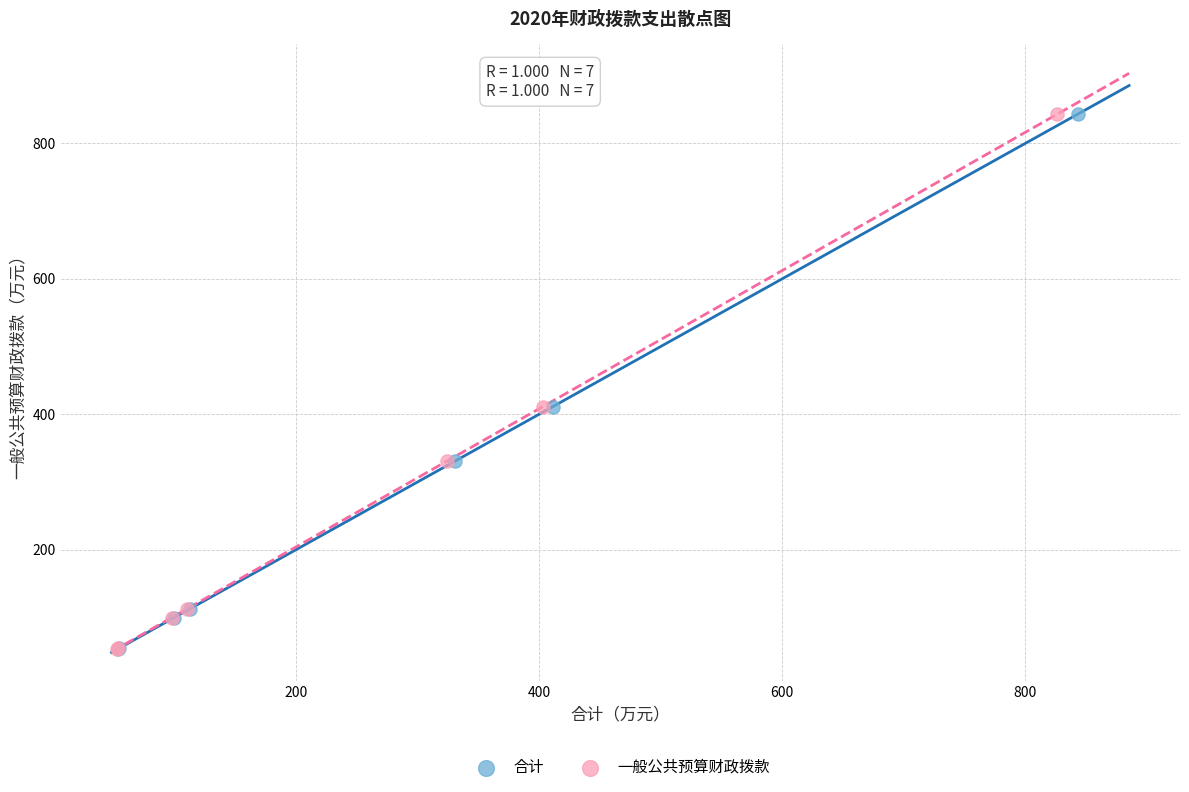

What are all the series names shown in the legend?

合计, 一般公共预算财政拨款